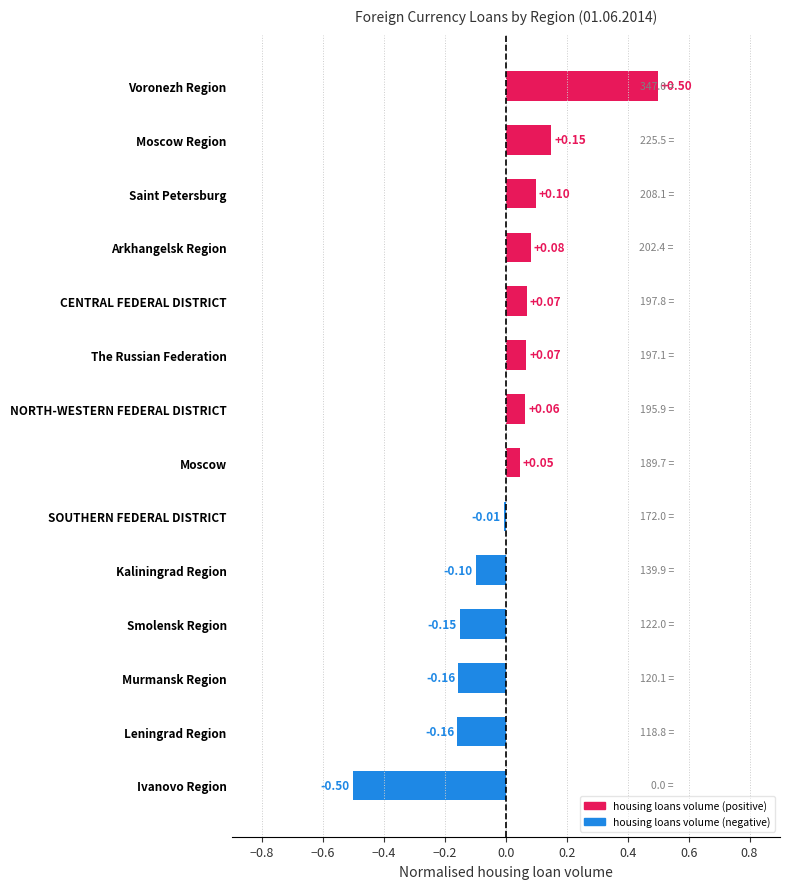

Where is the data nearest to the value 0?

SOUTHERN FEDERAL DISTRICT